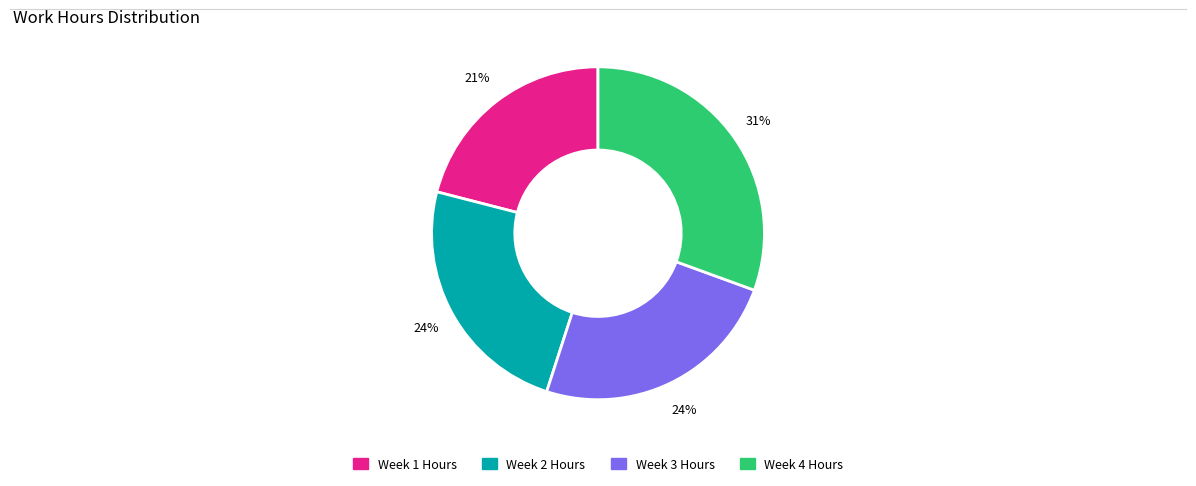

Does any single category account for the majority?

No